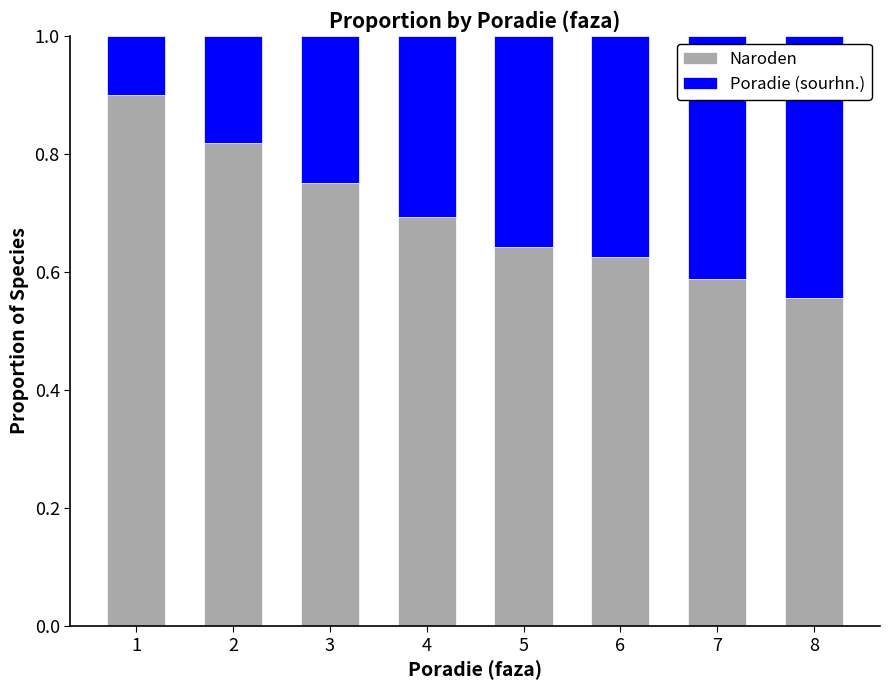

At which label does Naroden reach its minimum?

8